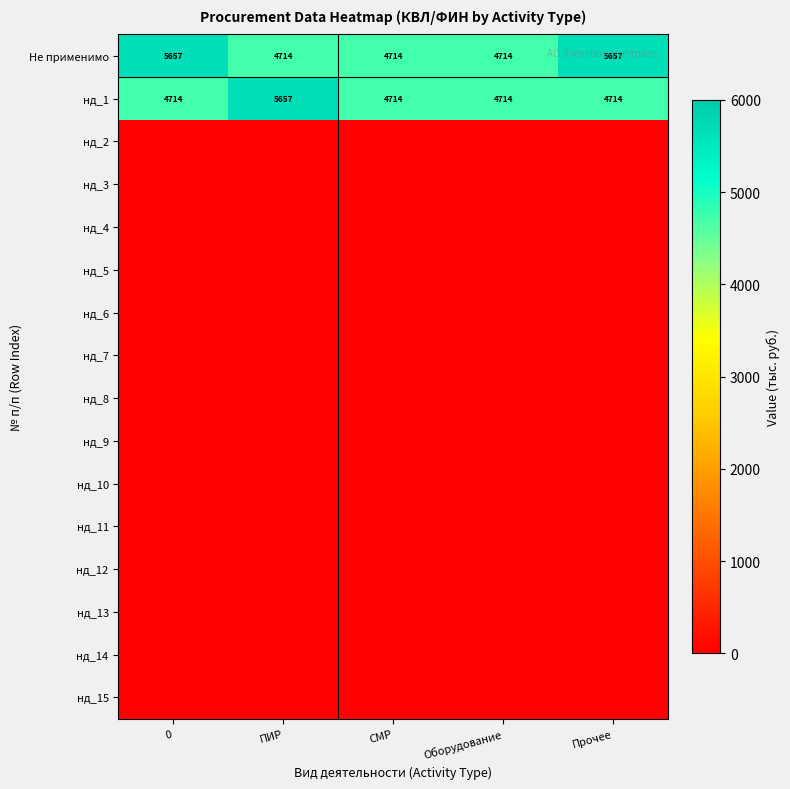

What is the total value across all series at СМР?

9428.5